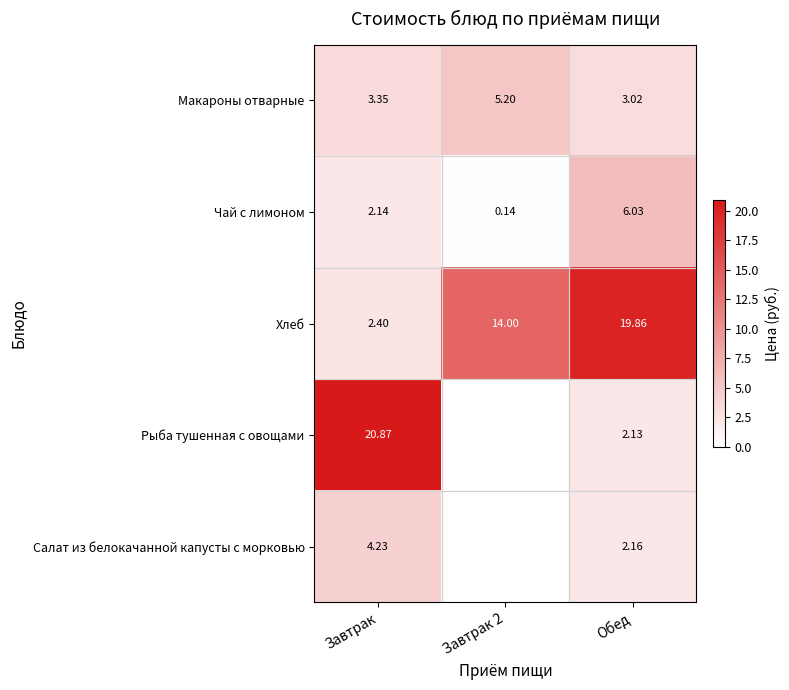

Is it true that Хлеб equals 1.1 at Завтрак?

False